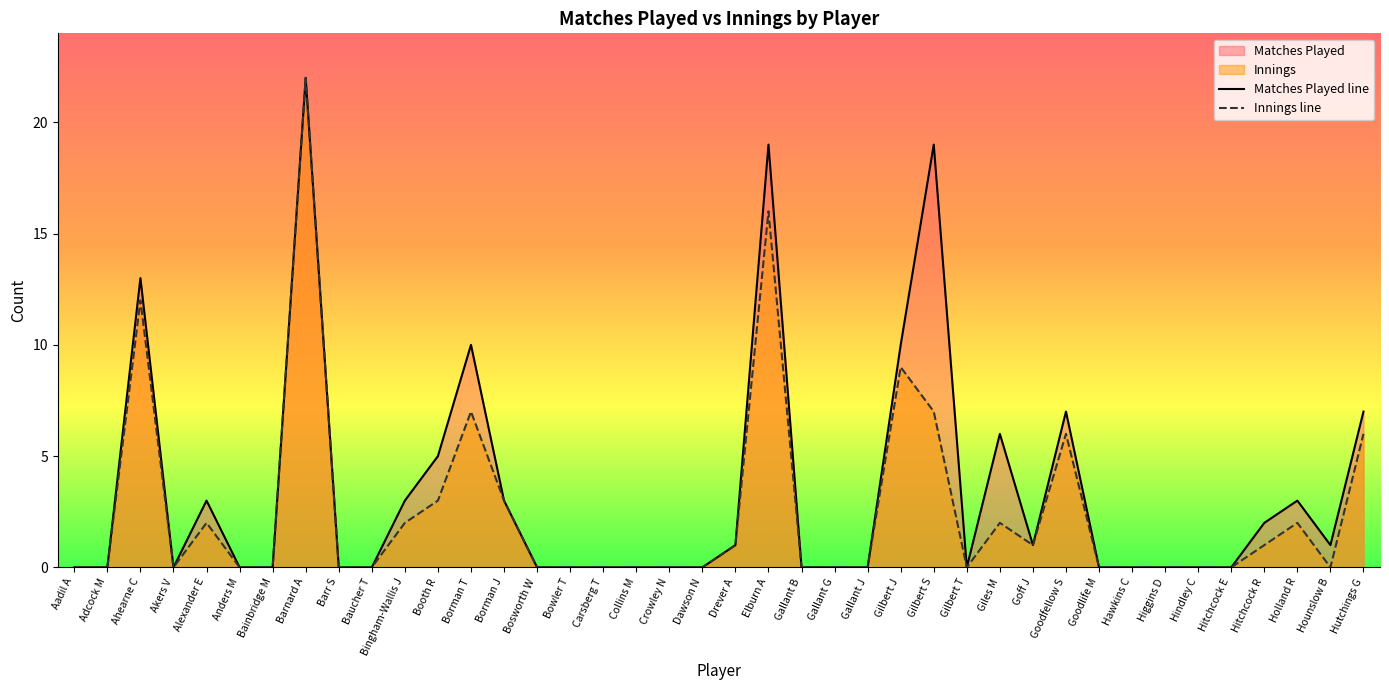

Rank the series at Bosworth W from lowest to highest value.

Matches Played line, Innings line